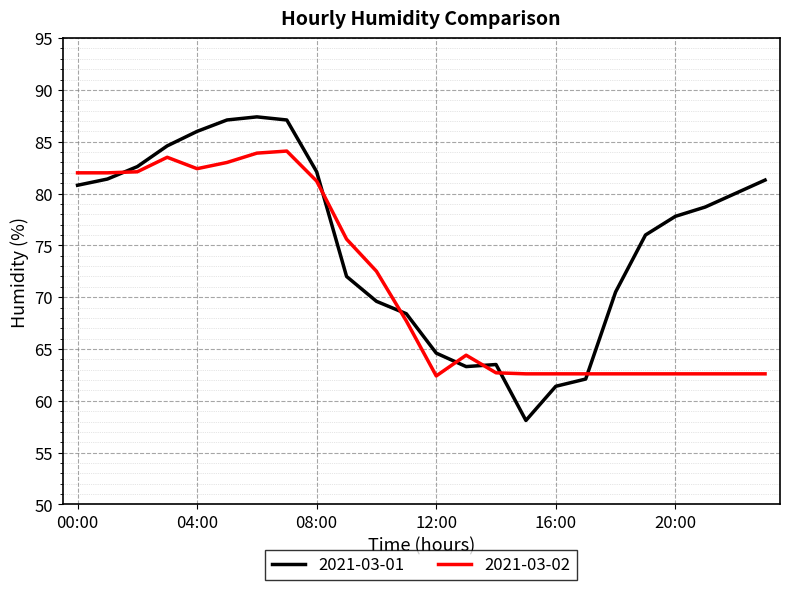

What is the difference between the maximum and minimum values in the 2021-03-01 series?

29.3